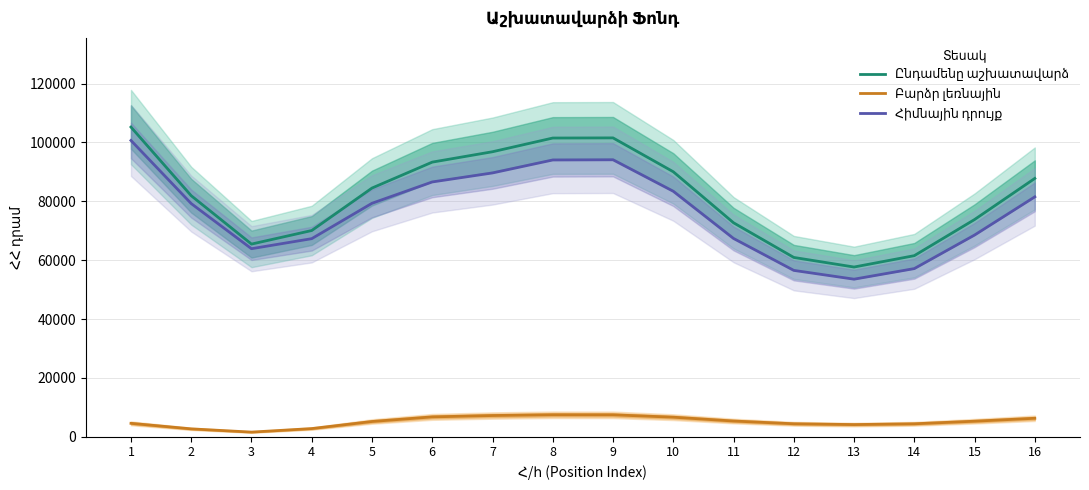

How many interior local peaks does the Բարձր լեռնային series have?

1